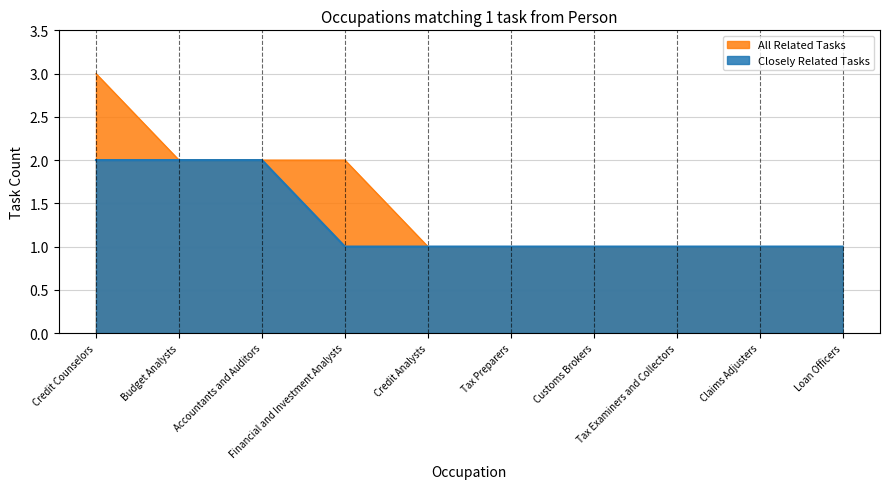

True or false: All Related Tasks and Closely Related Tasks intersect in this chart.

False